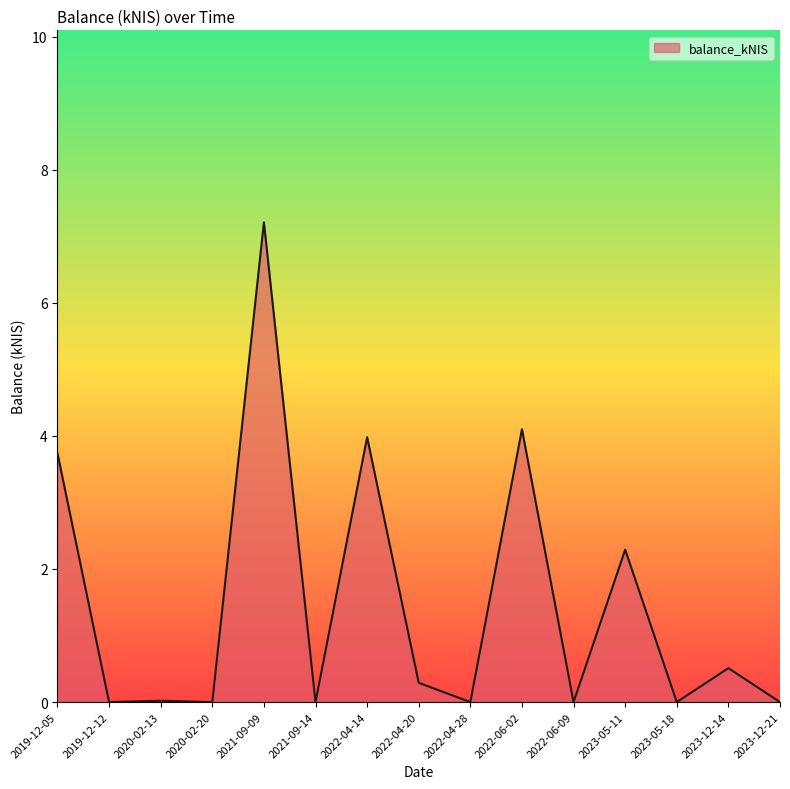

Is it true that the value at 2023-05-11 is 1.5?

False